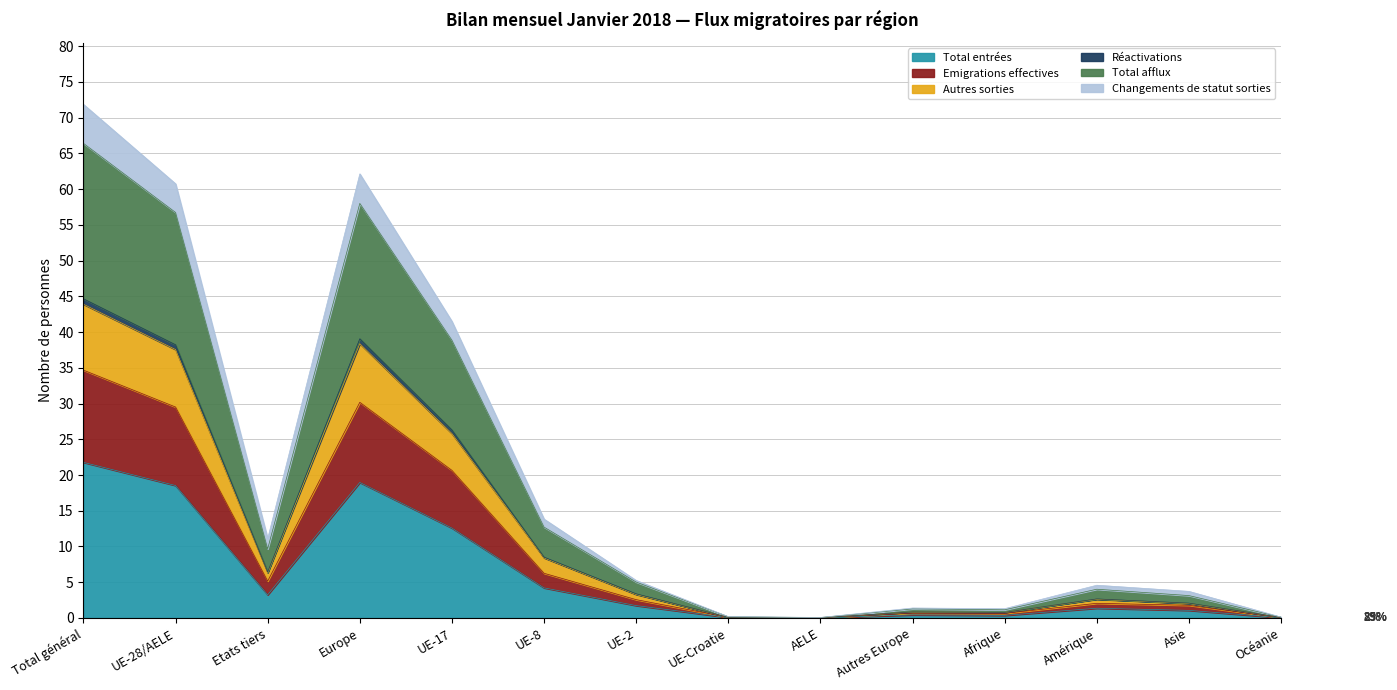

Which has a higher value, Etats tiers or UE-28/AELE?

UE-28/AELE